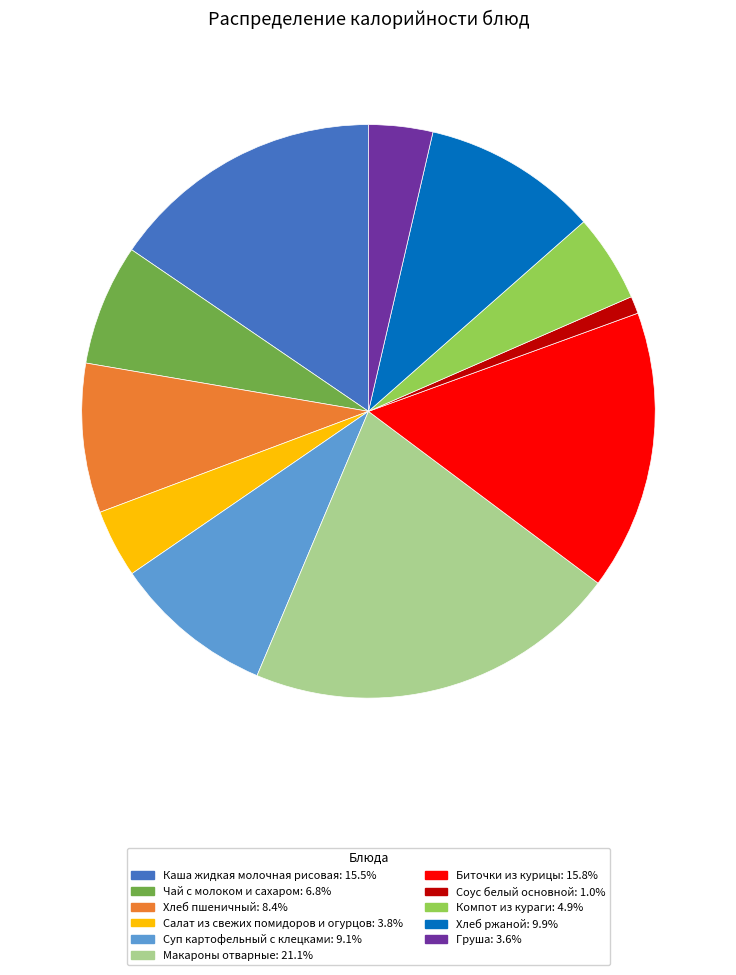

Approximately how many times larger is the value at Каша жидкая молочная рисовая: 15.5% compared to Макароны отварные: 21.1%?

0.7